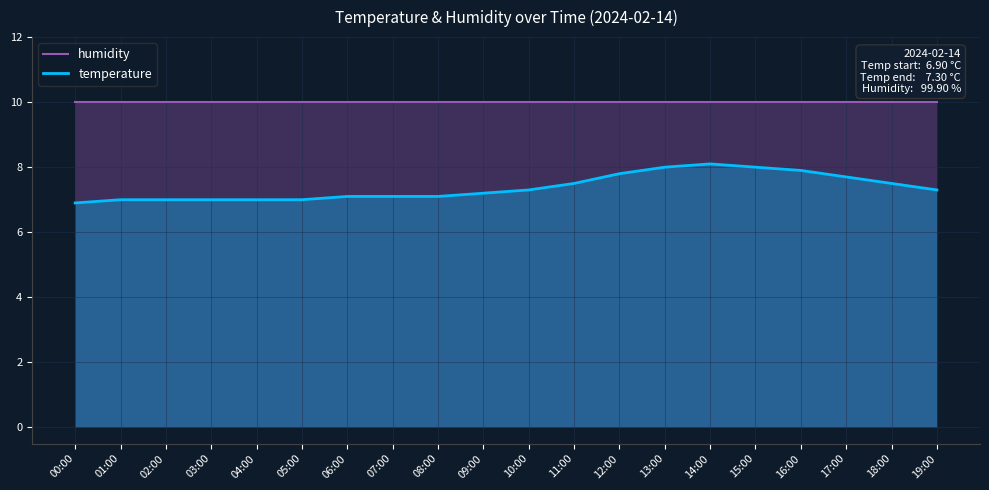

Rank the categories by temperature value from lowest to highest.

00:00, 01:00, 02:00, 03:00, 04:00, 05:00, 06:00, 07:00, 08:00, 09:00, 10:00, 19:00, 11:00, 18:00, 17:00, 12:00, 16:00, 13:00, 15:00, 14:00